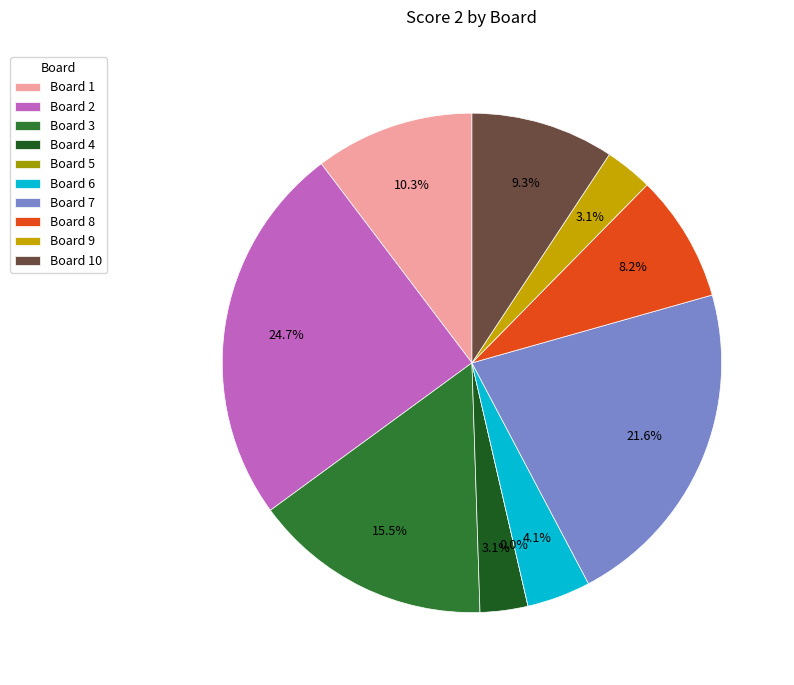

How many slices are in this pie chart?

10